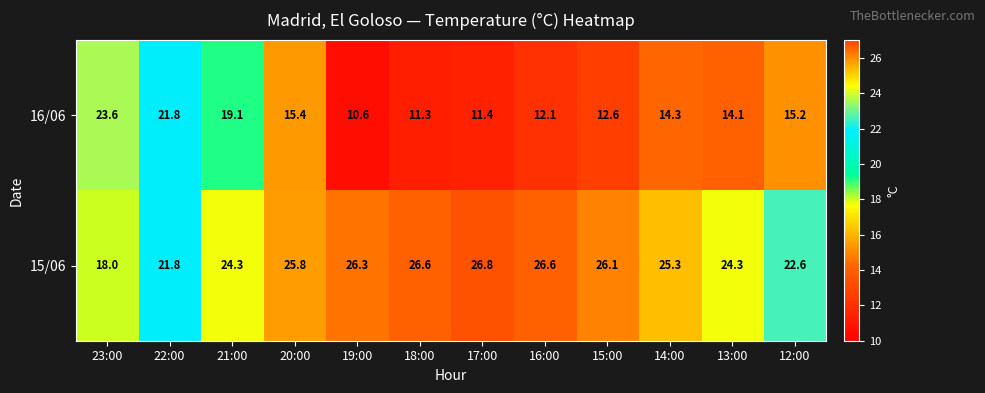

At which category is the sum across all series the highest?

22:00